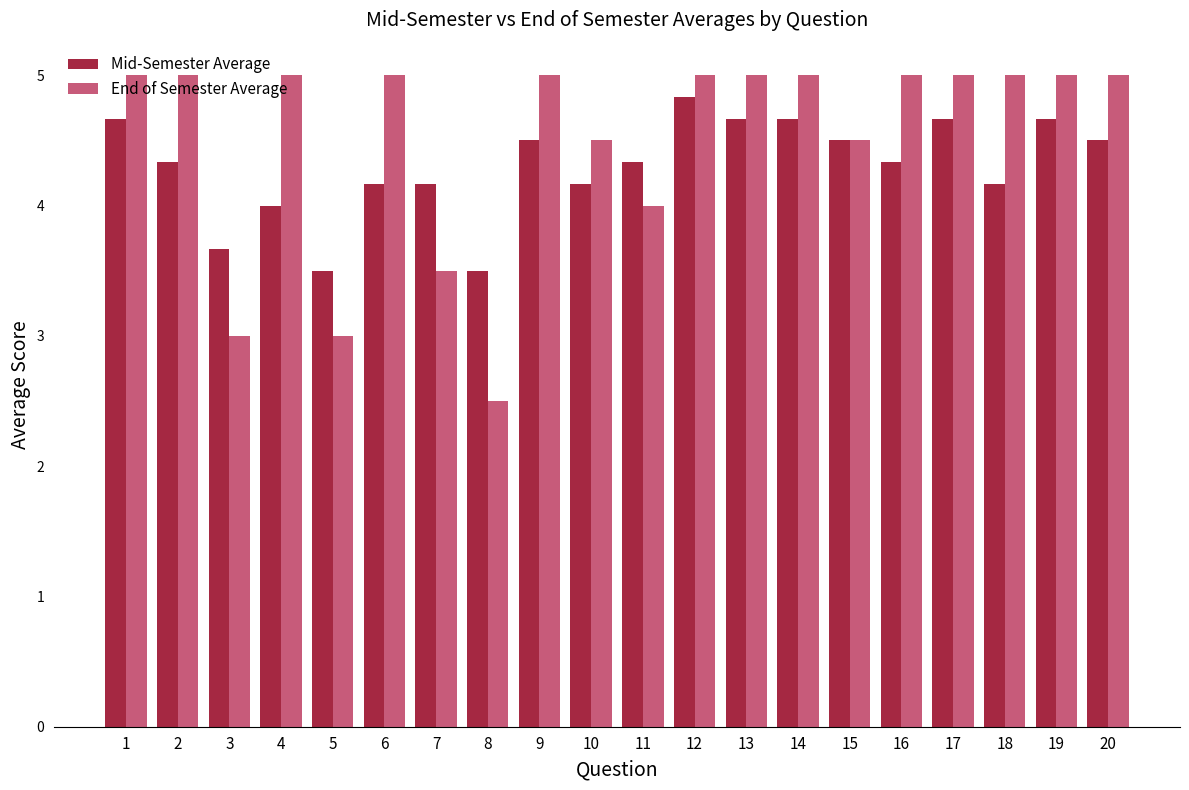

List the series in order of their peak value, highest first.

End of Semester Average, Mid-Semester Average